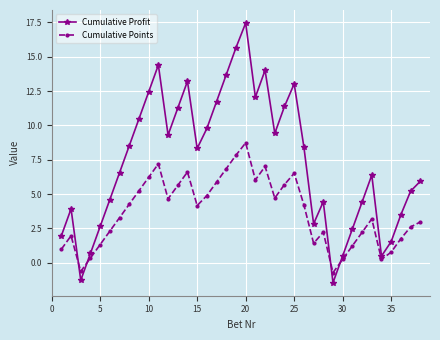

How many intersections are there between Cumulative Points and Cumulative Profit?

4